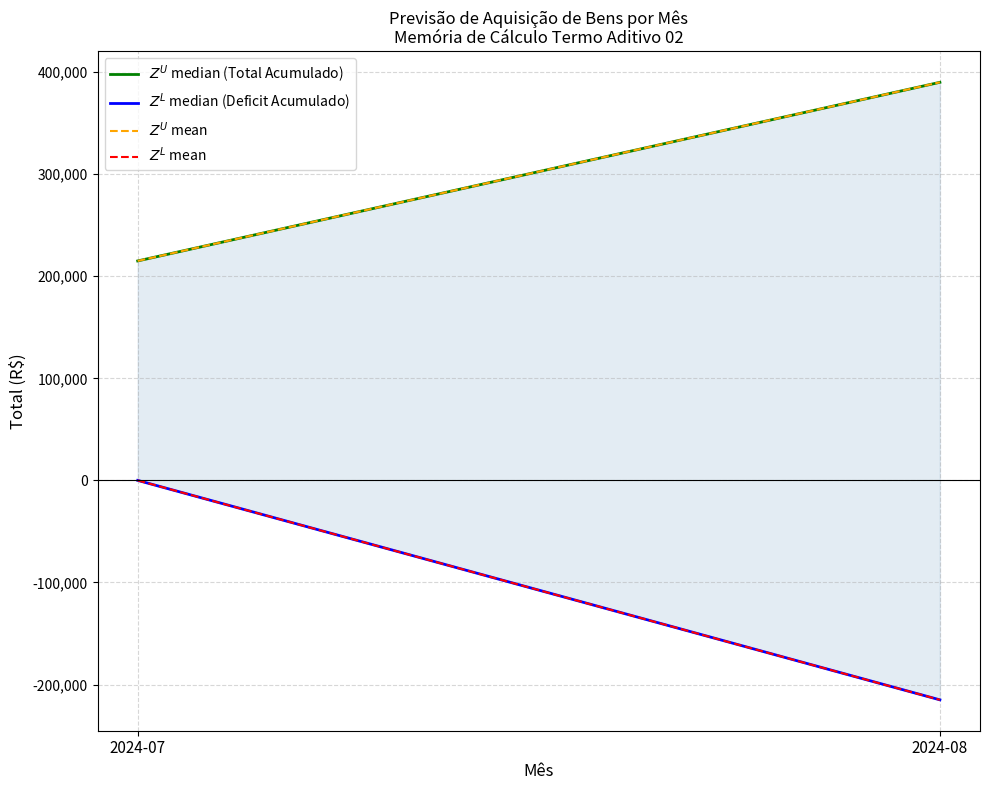

What is the lowest value of the $Z^U$ median (Total Acumulado) series?

215000